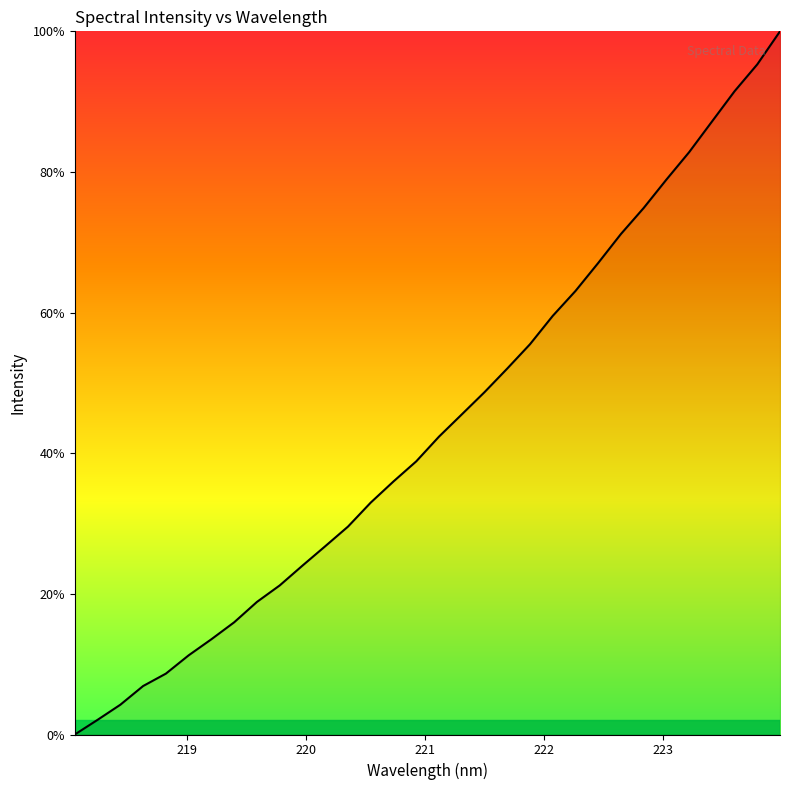

What is the maximum value shown in the chart?

100.0